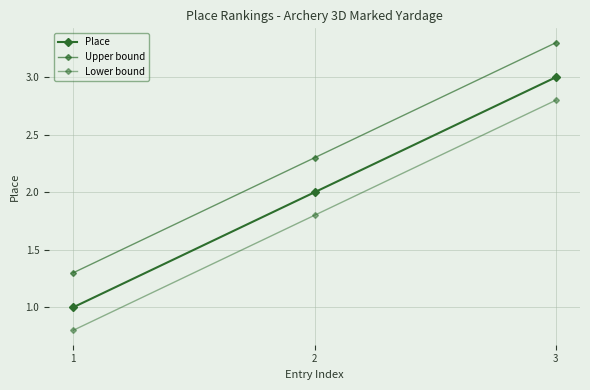

Which series has the largest total across all categories?

Upper bound